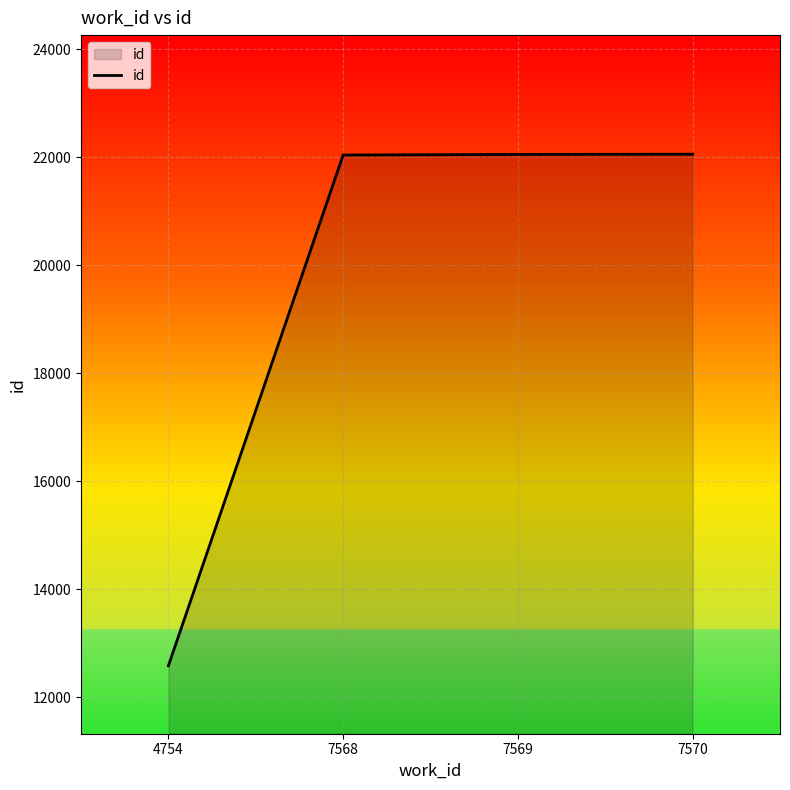

What is the difference between the maximum and minimum values?

9474